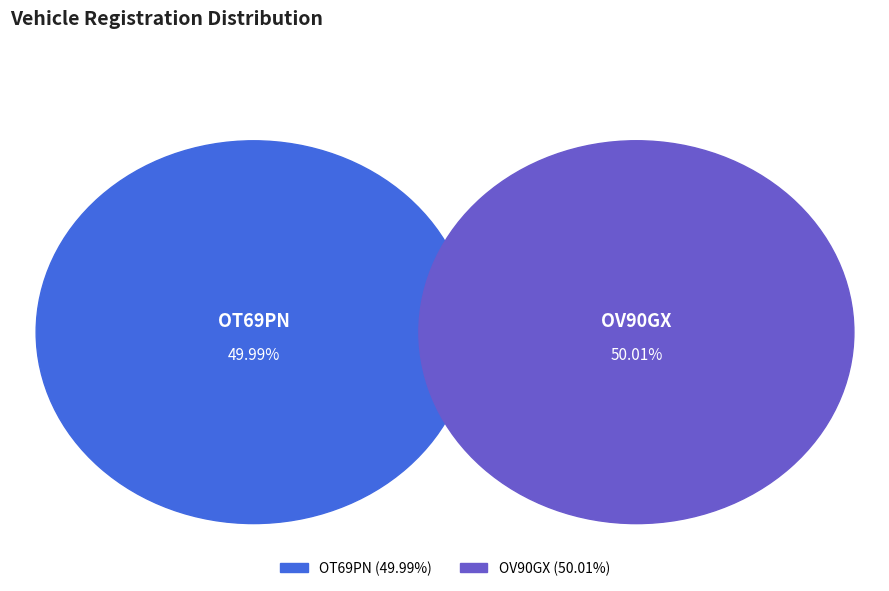

Count the number of slices in the pie.

2